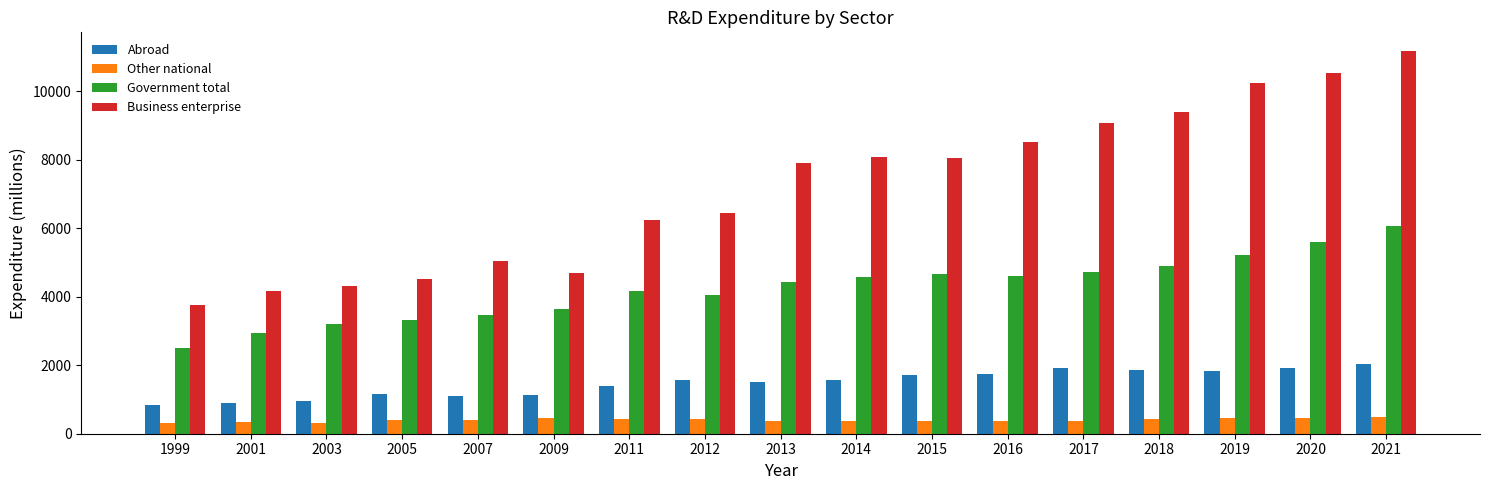

At 2018, list the series in order from largest to smallest.

Business enterprise, Government total, Abroad, Other national